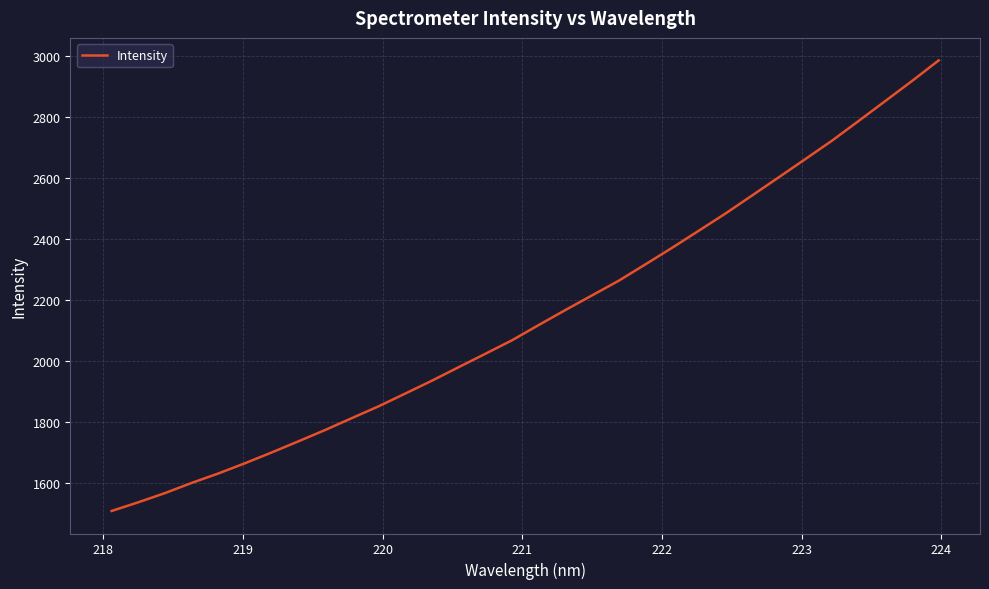

What is the difference between the maximum and minimum values?

1479.5